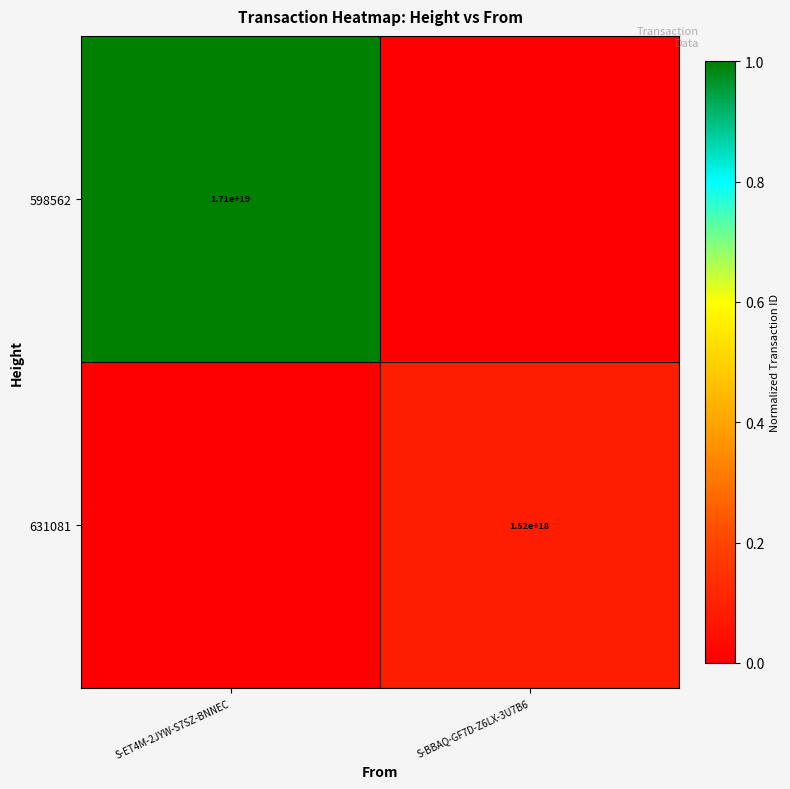

The value of 598562 at S-ET4M-2JYW-S7SZ-BNNEC is 28861102396542656512. True or false?

False